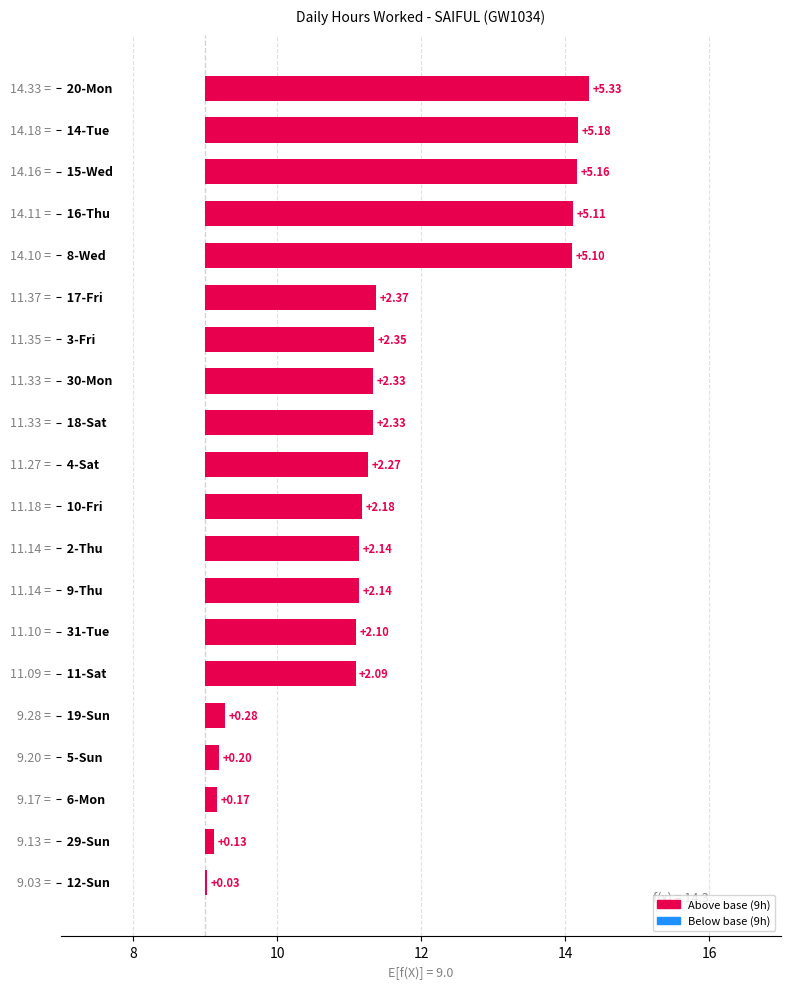

What is the sum of all values?

49.0